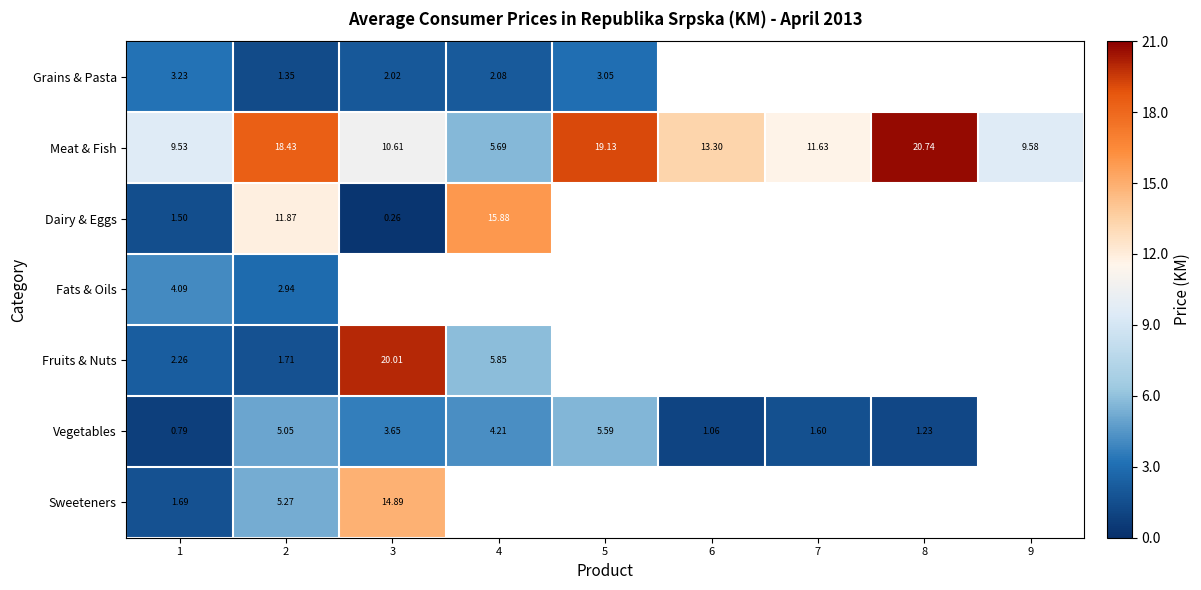

Is the value of Dairy & Eggs at 1 greater than the value of Vegetables at 1?

Yes